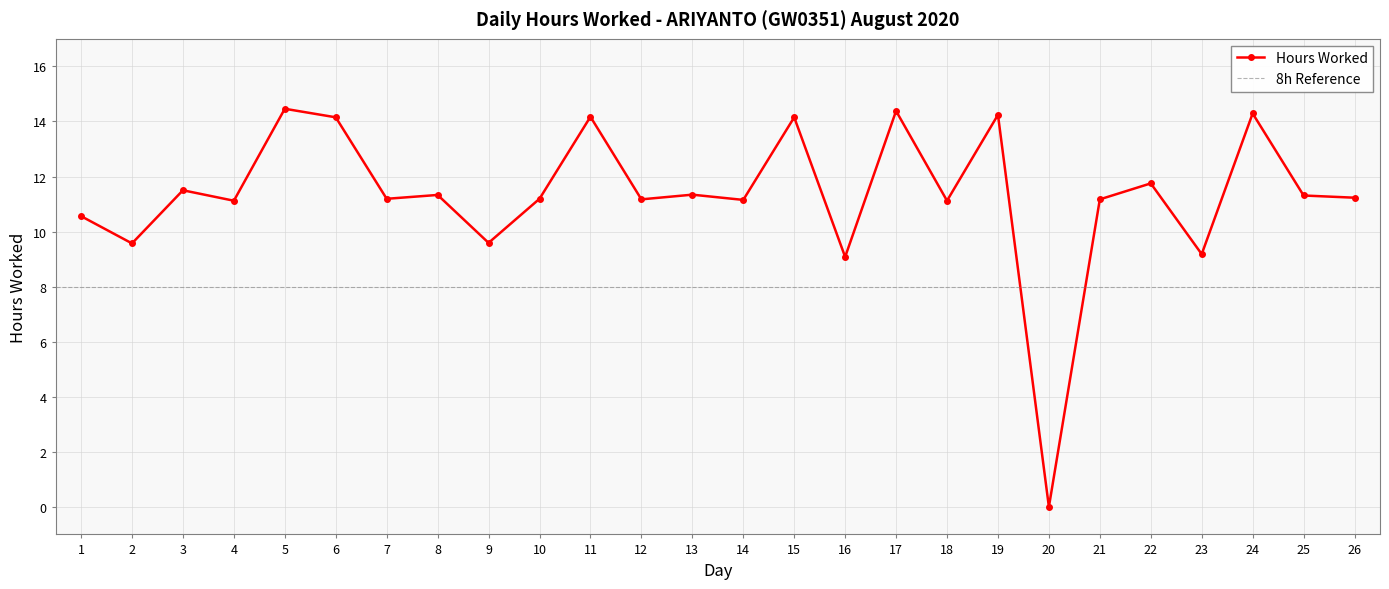

Where is the data nearest to the value 7?

16